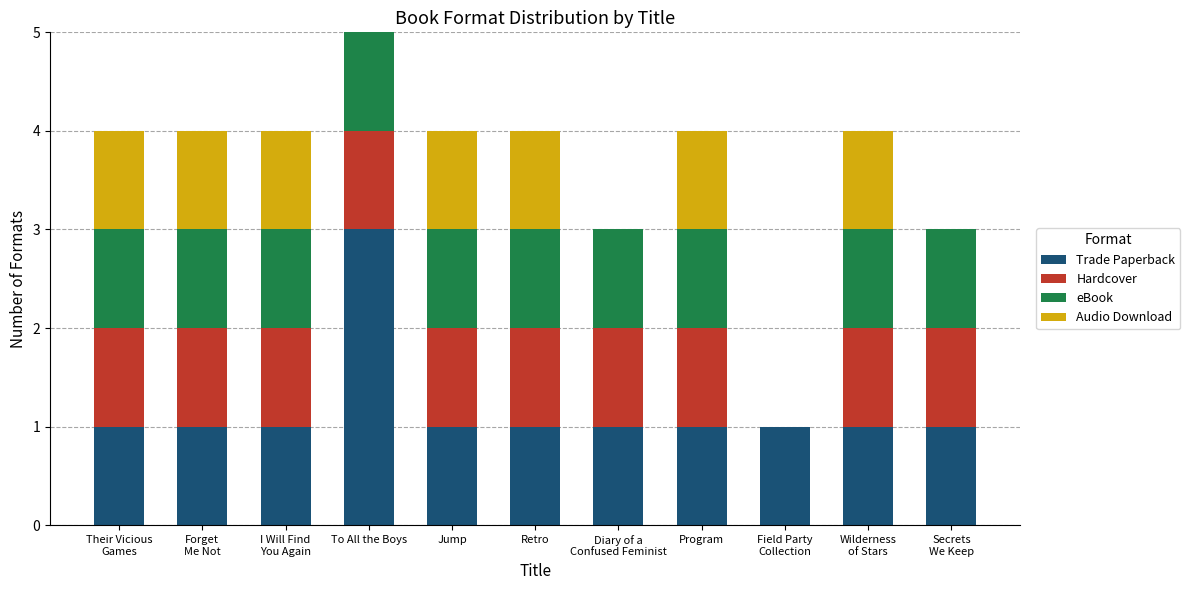

At which label does Trade Paperback reach its peak?

To All the Boys